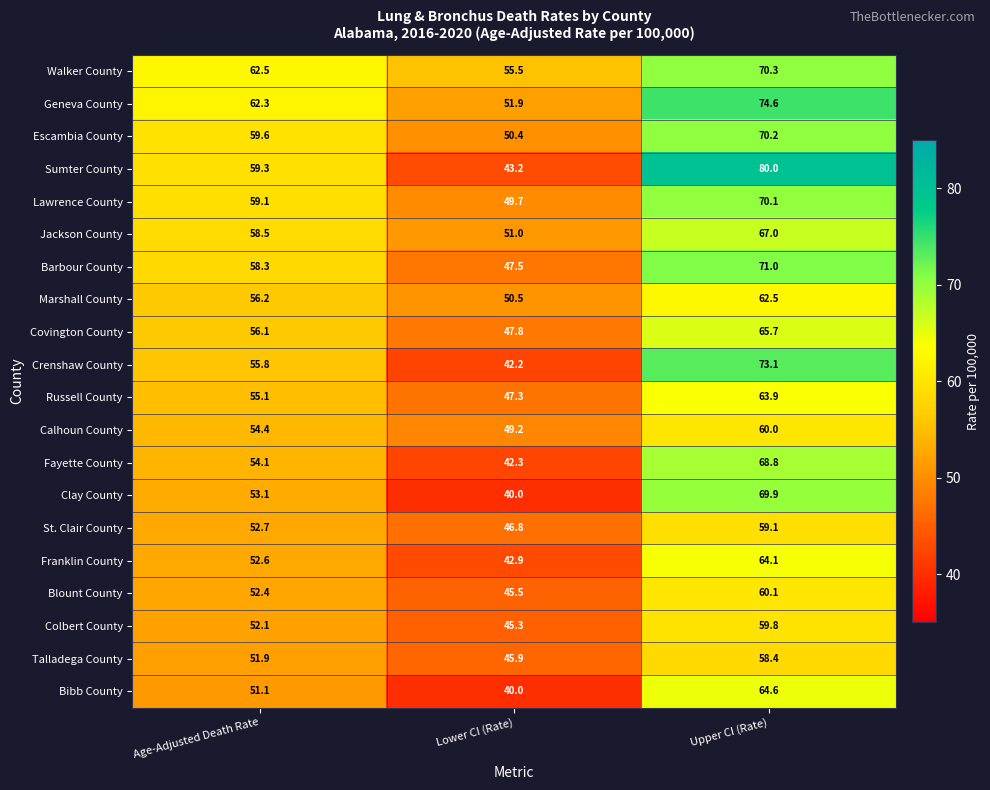

At which category is the sum across all series the highest?

Upper CI (Rate)